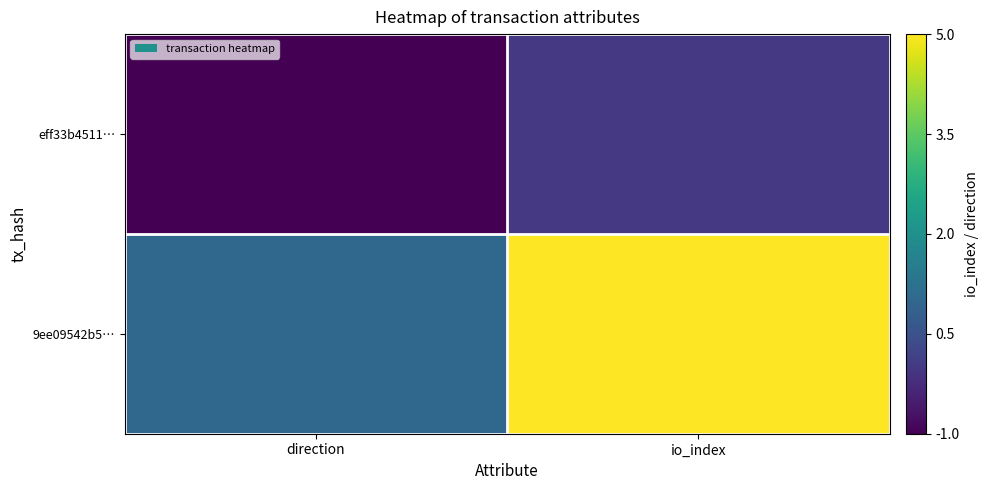

Which label corresponds to the largest value in the chart?

io_index